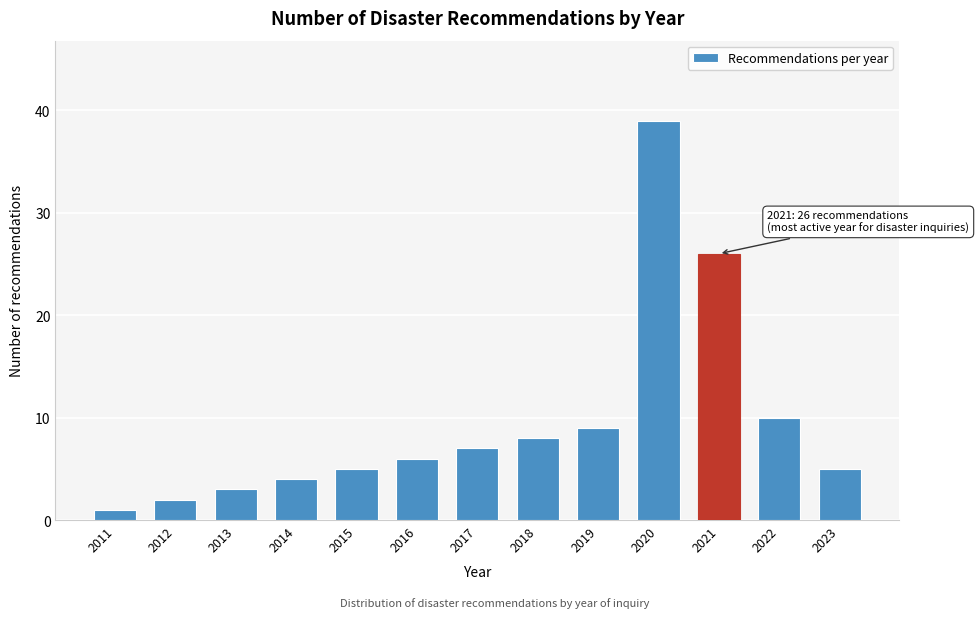

Reading left to right, transcribe all the data shown in this chart.

1	2	3	4	5	6	7	8	9	39	26	10	5